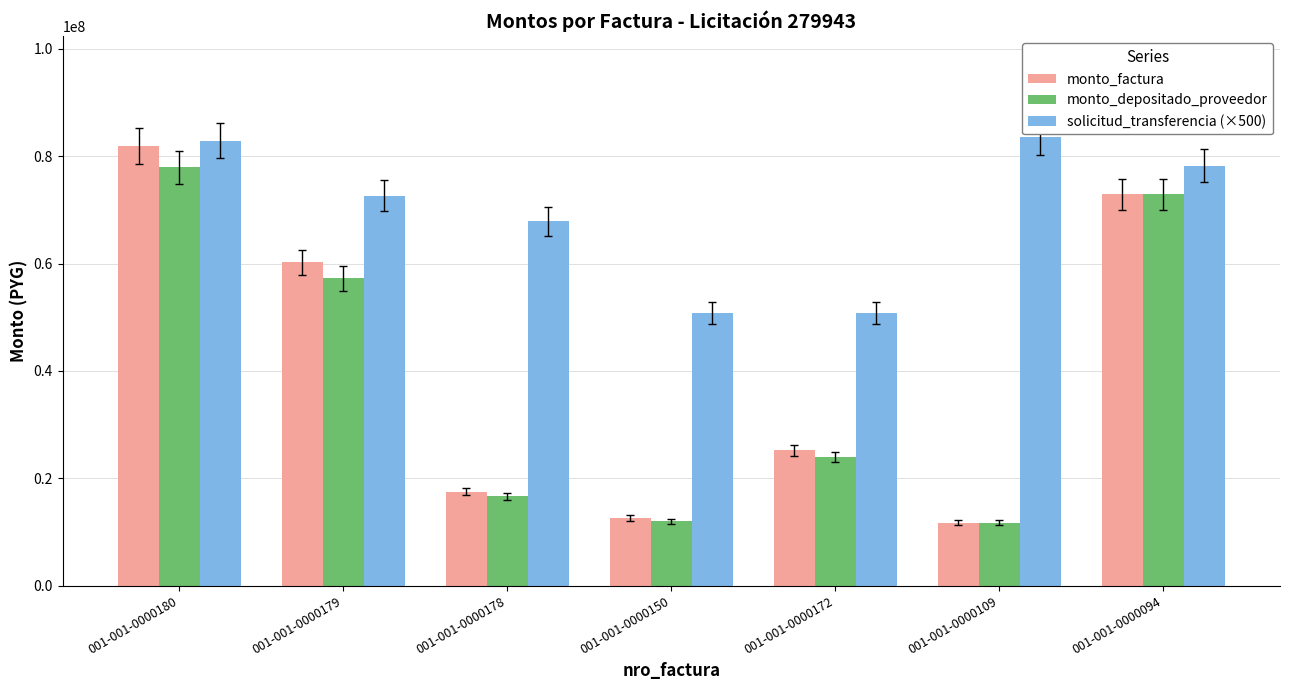

The solicitud_transferencia (×500) series shows 50783500 at 001-001-0000150. True or false?

True